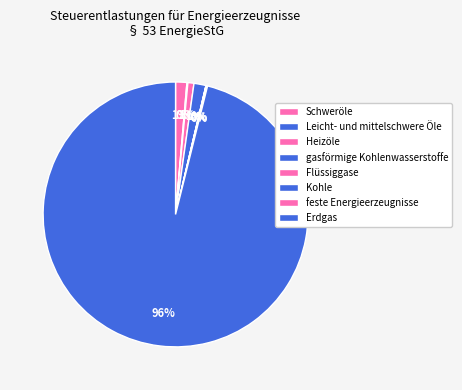

To the nearest percent, what is the average slice percentage?

12%